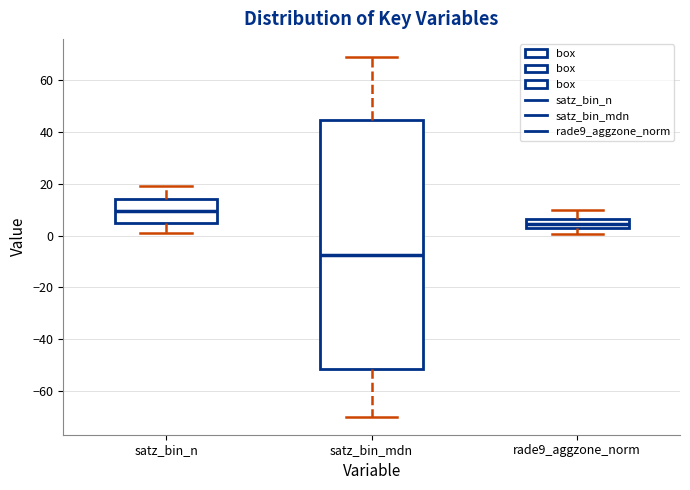

Which box is the tallest, from its lower edge to its upper edge?

satz_bin_mdn